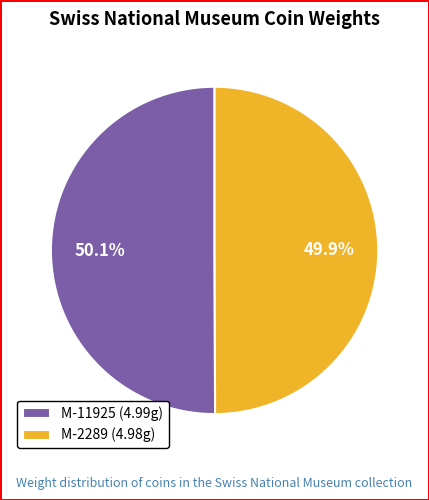

Does any single category account for the majority?

Yes